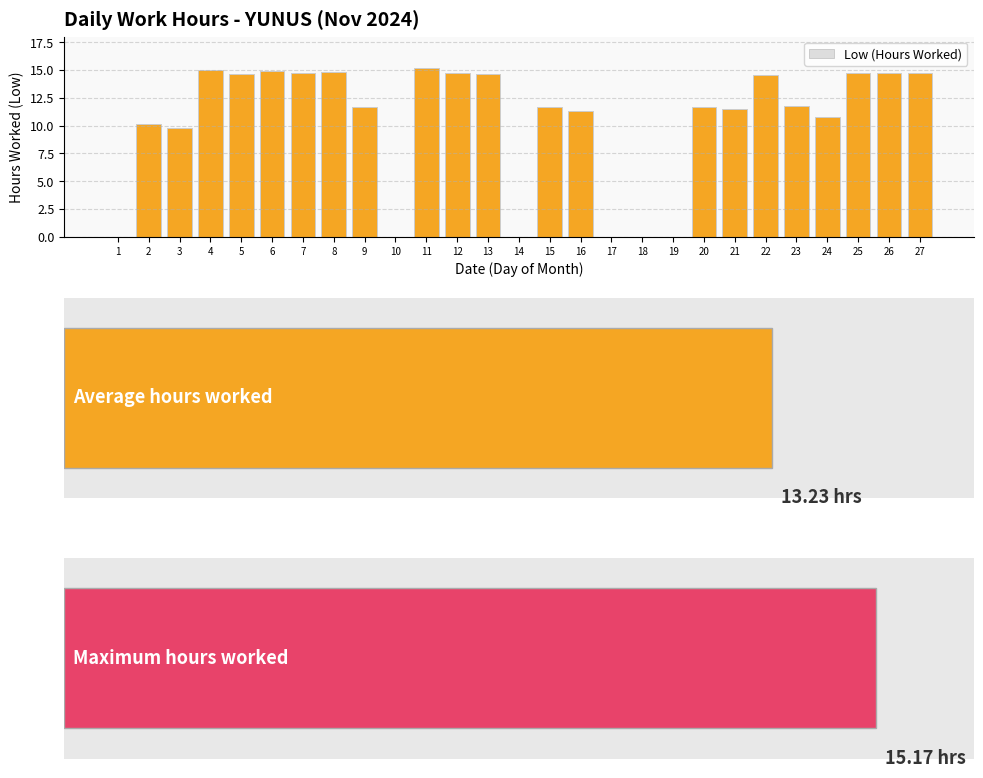

How many values are above zero?

21